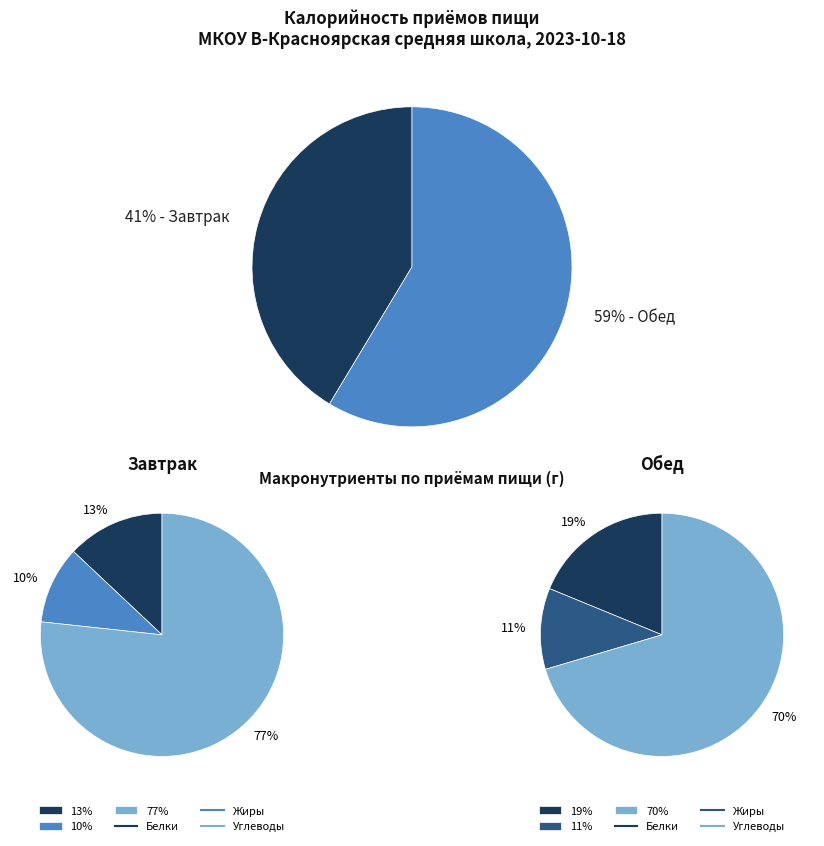

True or false: Завтрак accounts for 54% of the total.

False